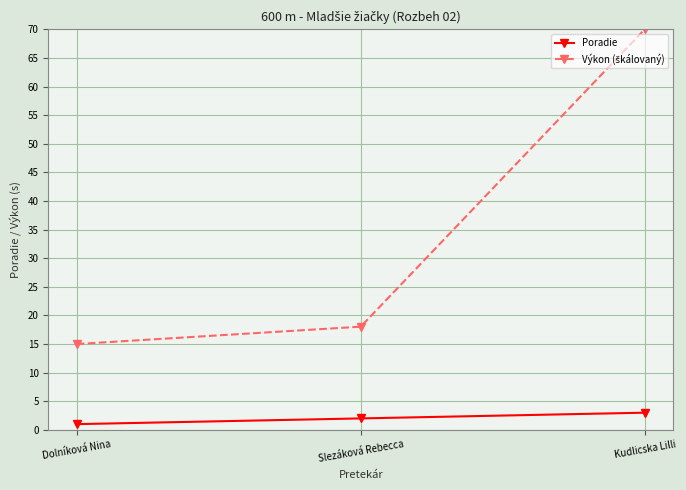

What is the label of the 3rd point from the right?

Dolníková Nina